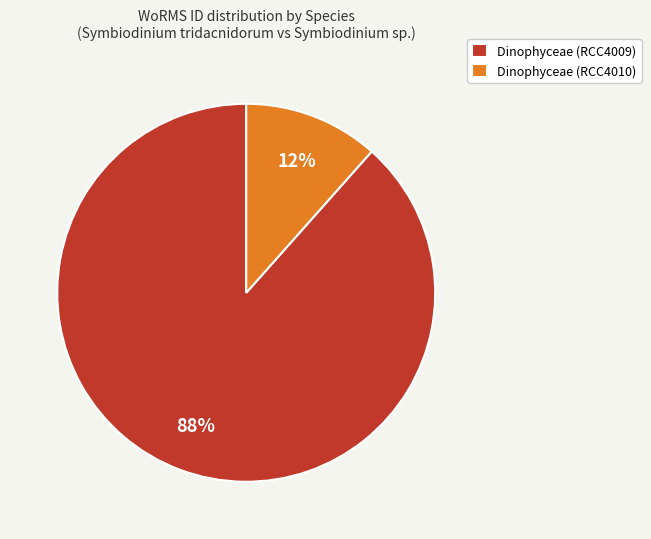

Combined, do Dinophyceae (RCC4010) and Dinophyceae (RCC4009) account for over 50%?

Yes